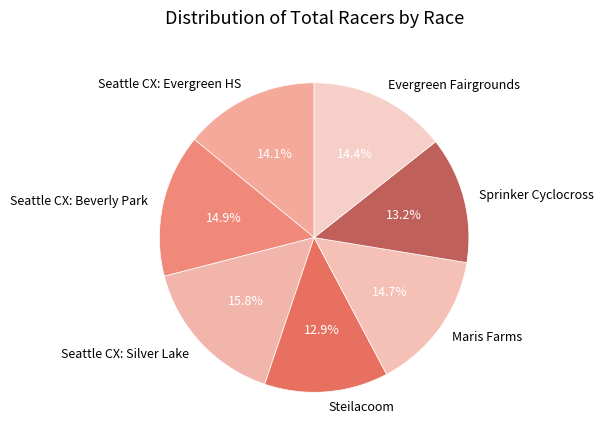

What percentage is the Maris Farms slice, to the nearest percent?

15%